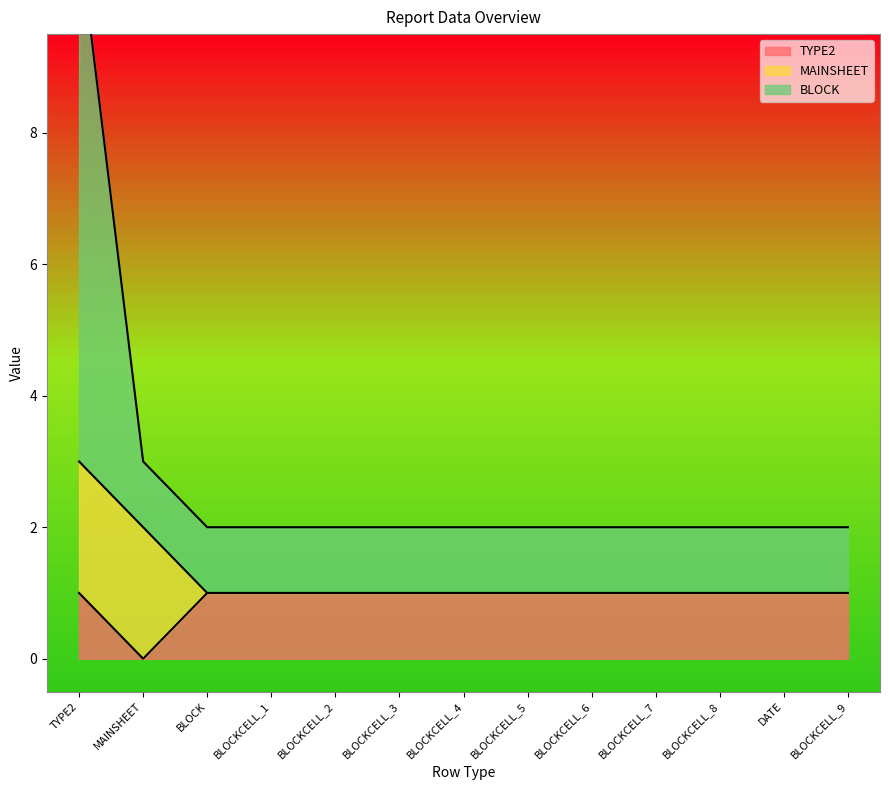

Which series has the largest range (max minus min)?

BLOCK